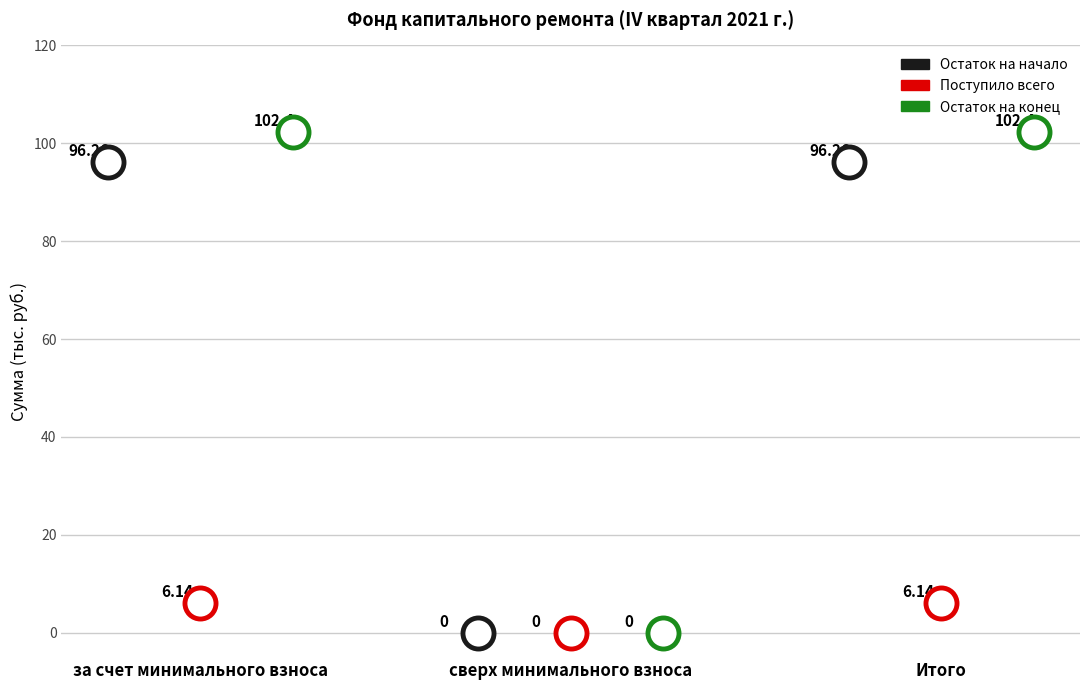

Which series has the widest spread of Y values?

Остаток на конец